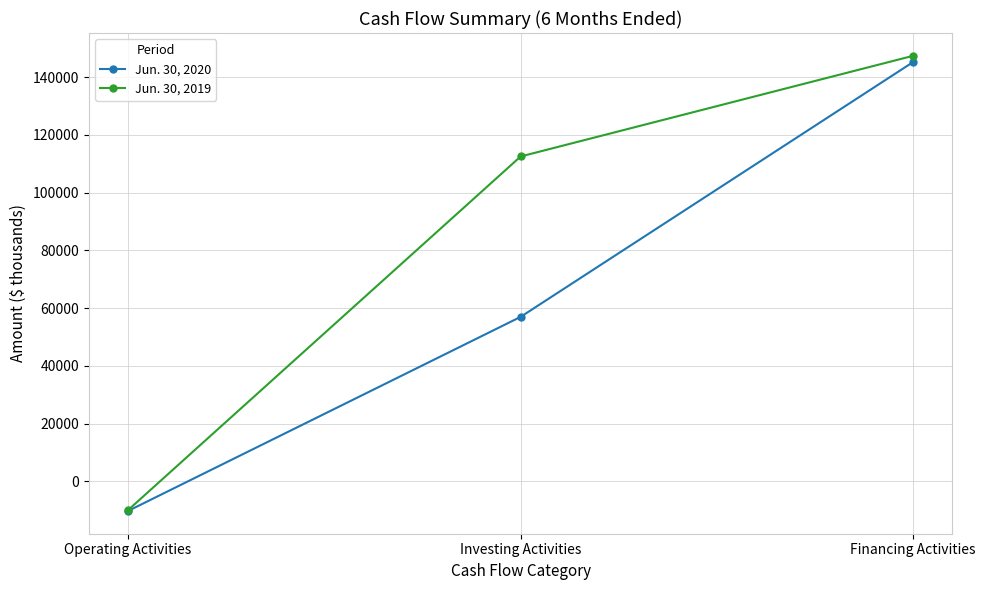

Rank the series at Operating Activities from lowest to highest value.

Jun. 30, 2020, Jun. 30, 2019